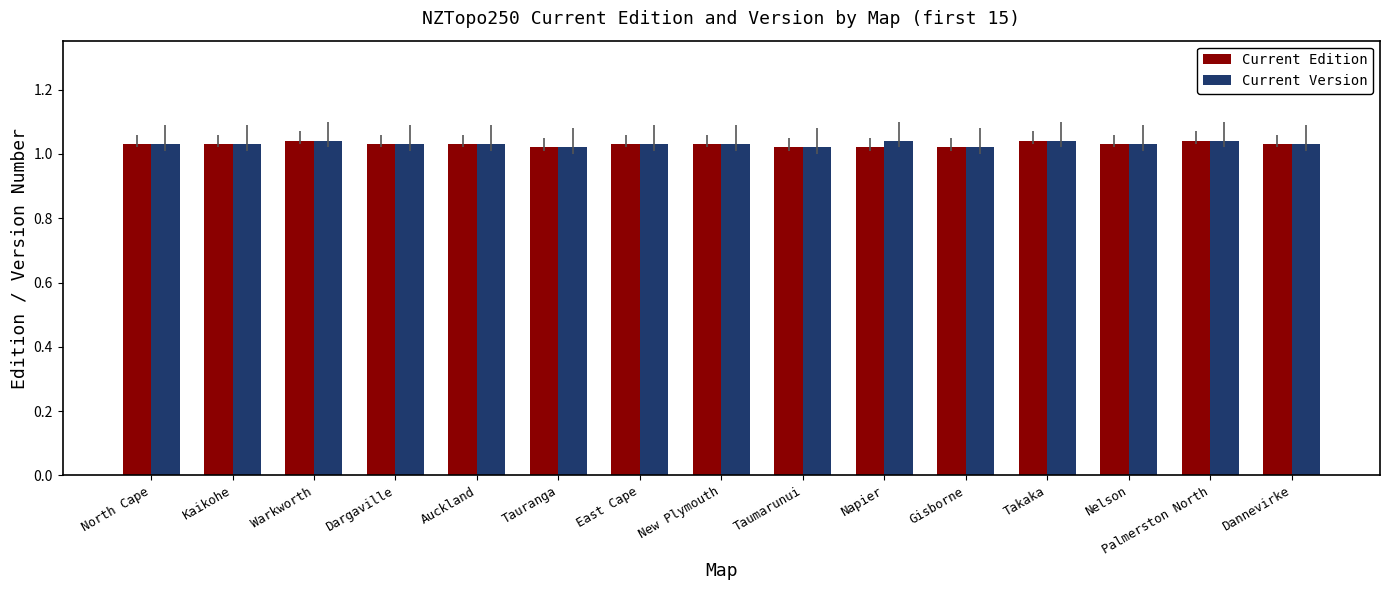

What is the label of the 4th bar from the right?

Takaka